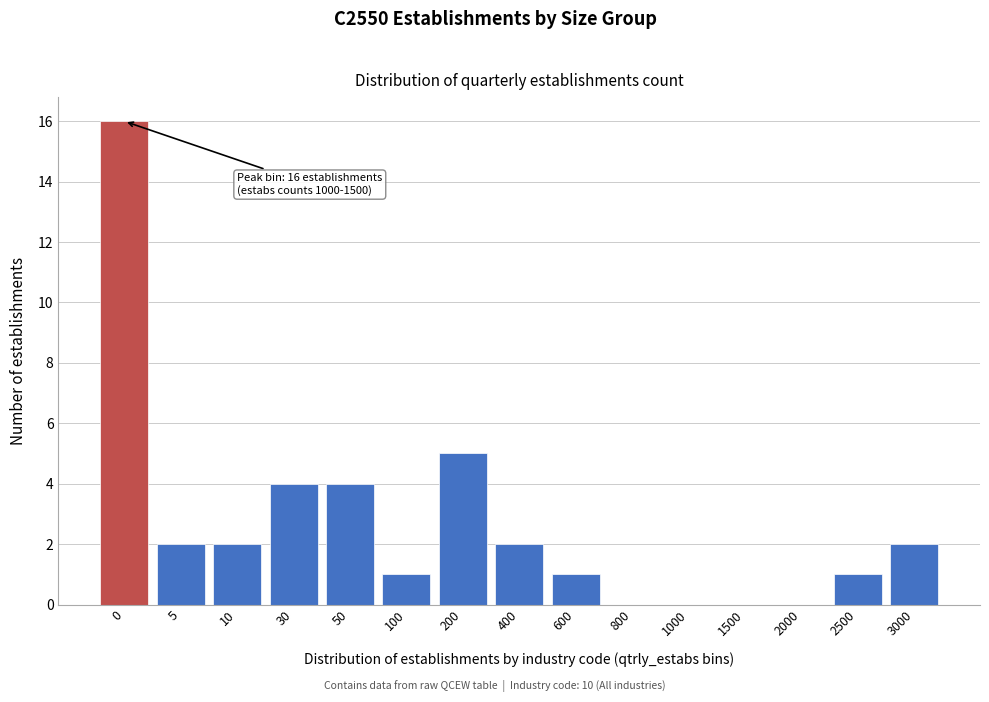

Reading left to right, what are all the values shown in this chart?

0=16	5=2	10=2	30=4	50=4	100=1	200=5	400=2	600=1	800=0	1000=0	1500=0	2000=0	2500=1	3000=2